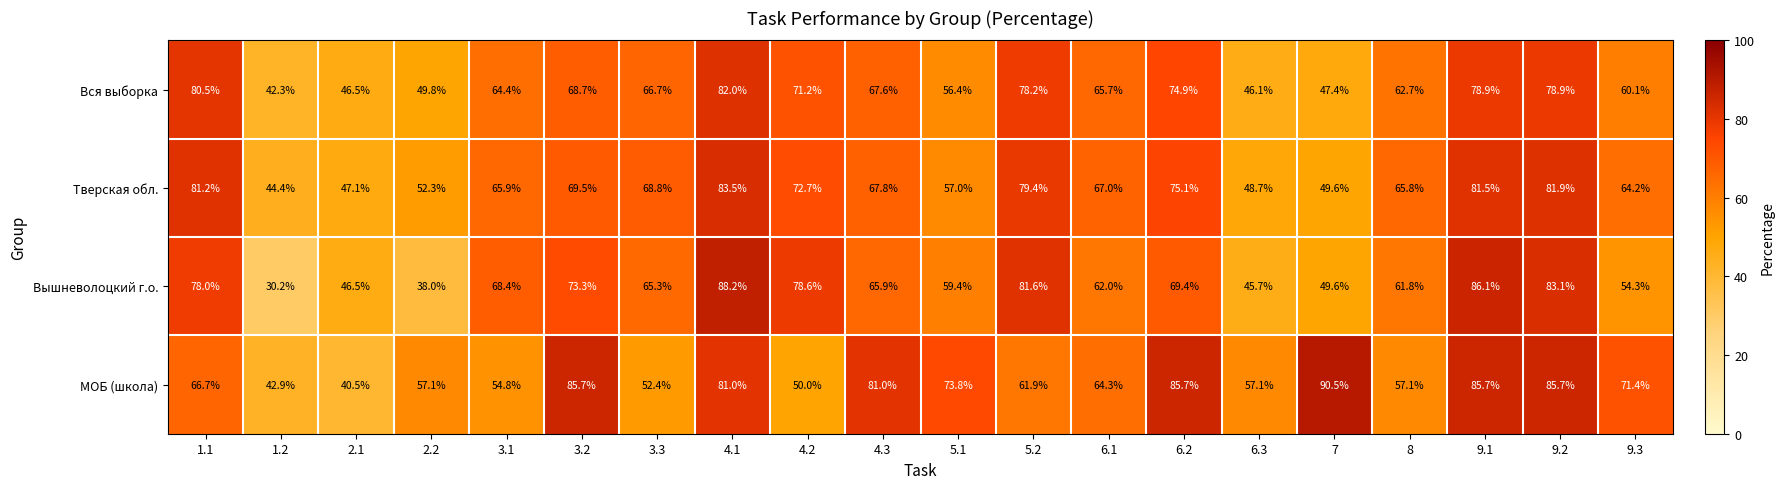

What is the spread (max minus min) of values at 4.3?

15.1